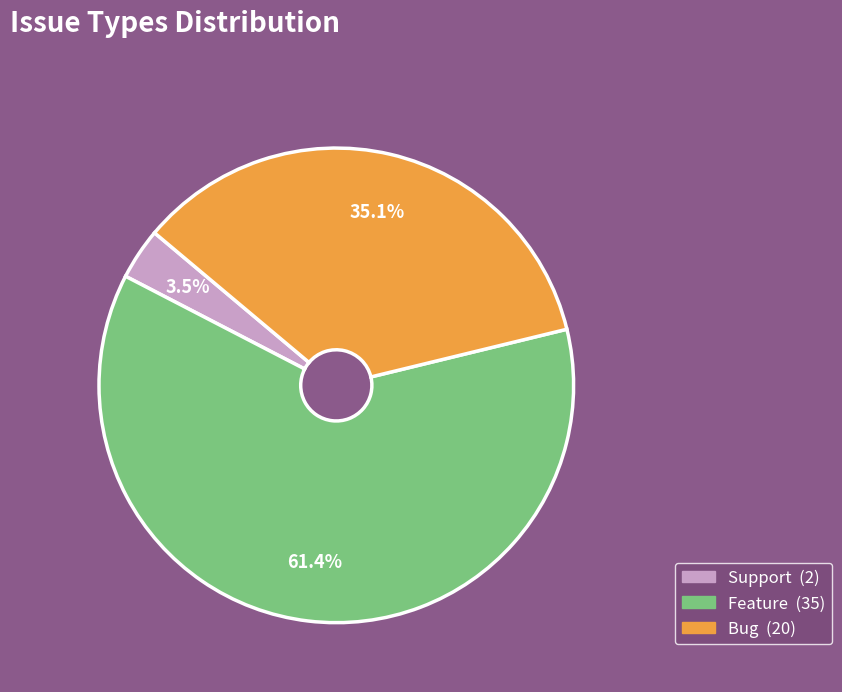

What is the largest slice in the pie chart?

Feature